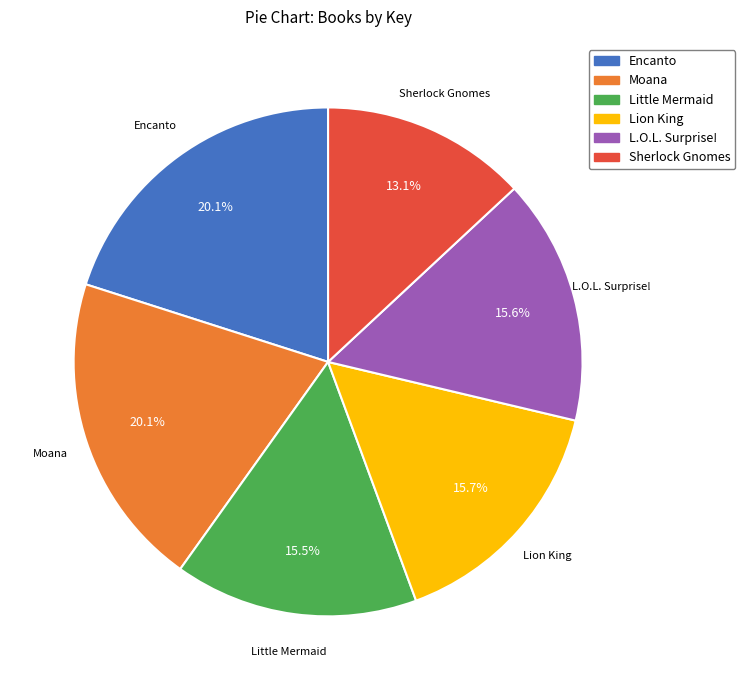

Count the number of slices in the pie.

6